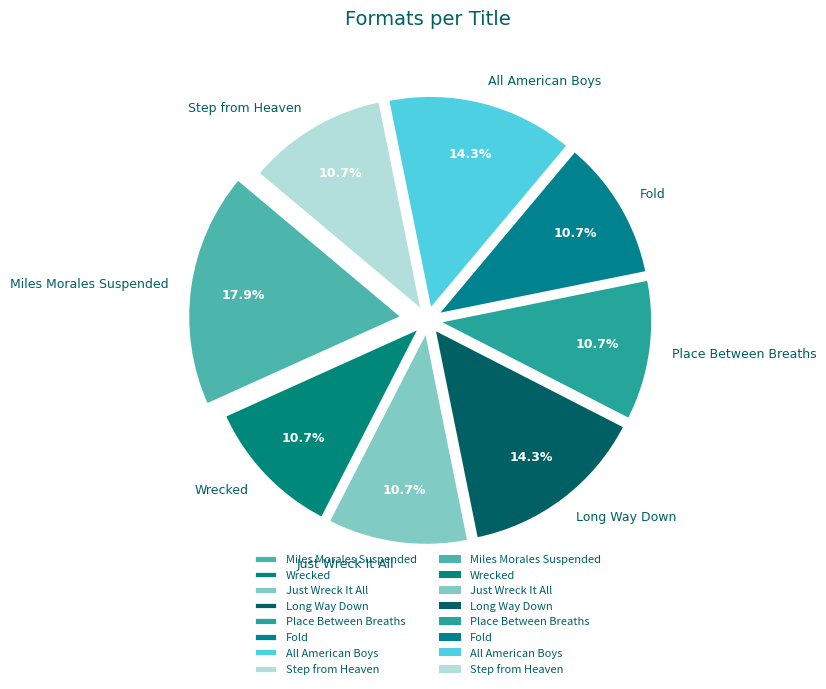

What percentage is the Place Between Breaths slice, to the nearest percent?

11%